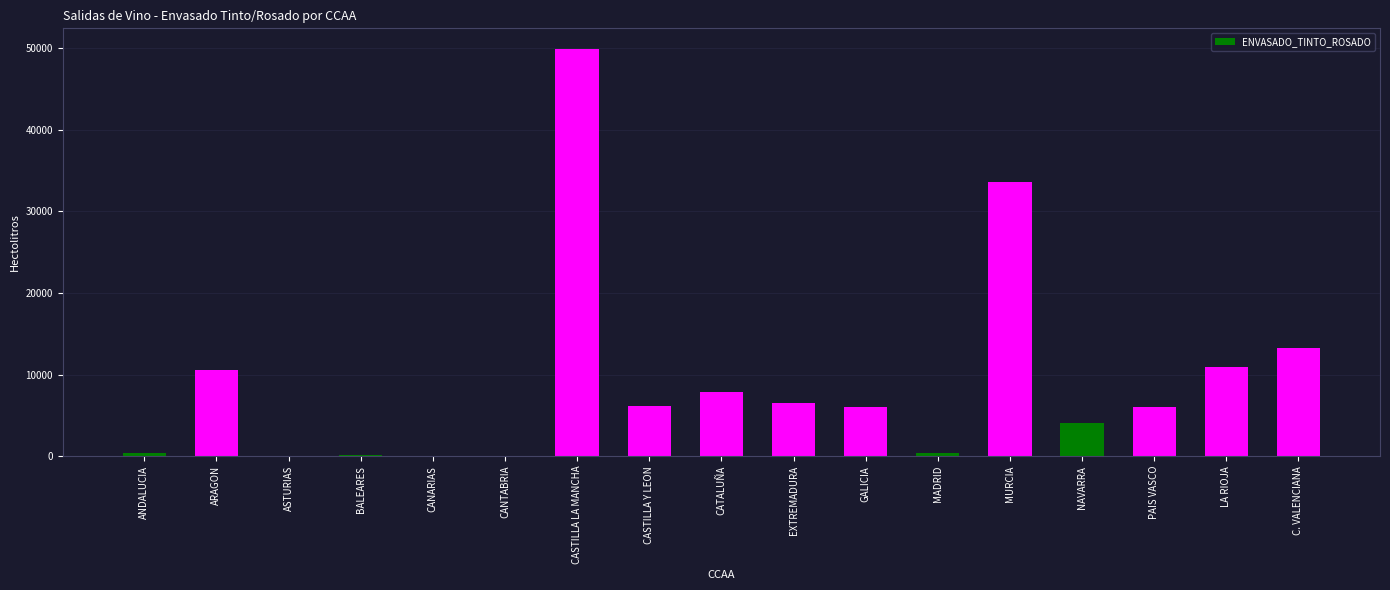

What value does the data have at ARAGON?

10528